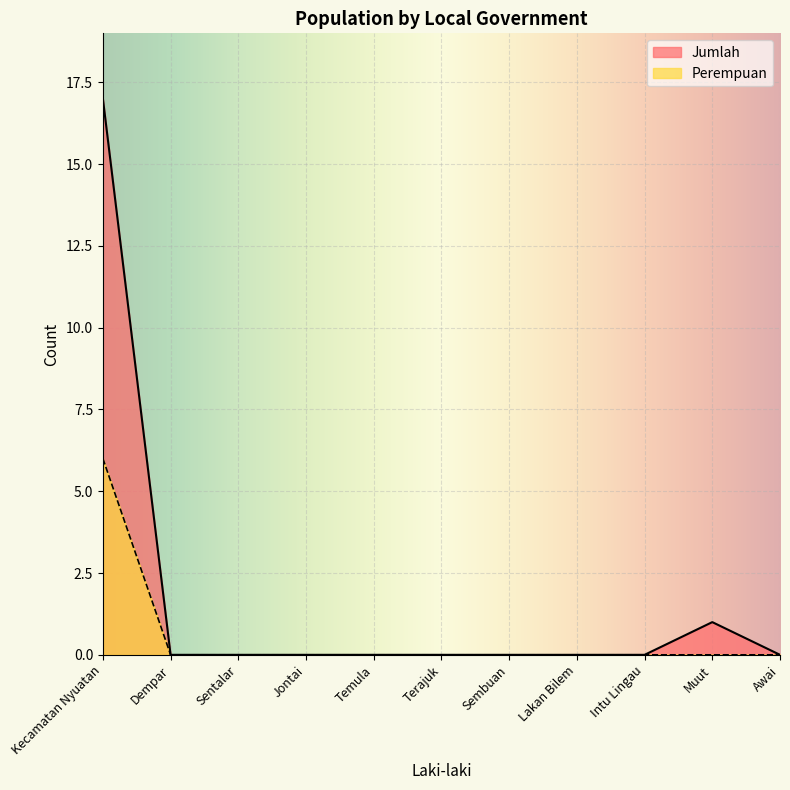

Which series has the widest spread of values?

Jumlah